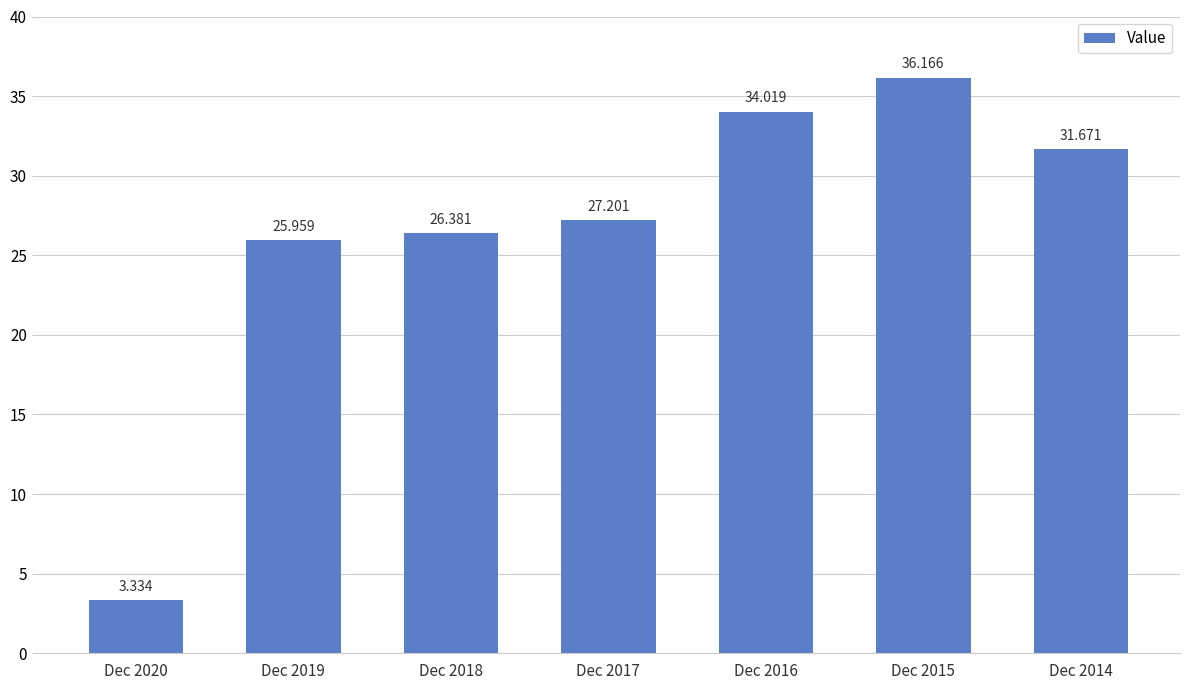

Count the number of values greater than 27.

4